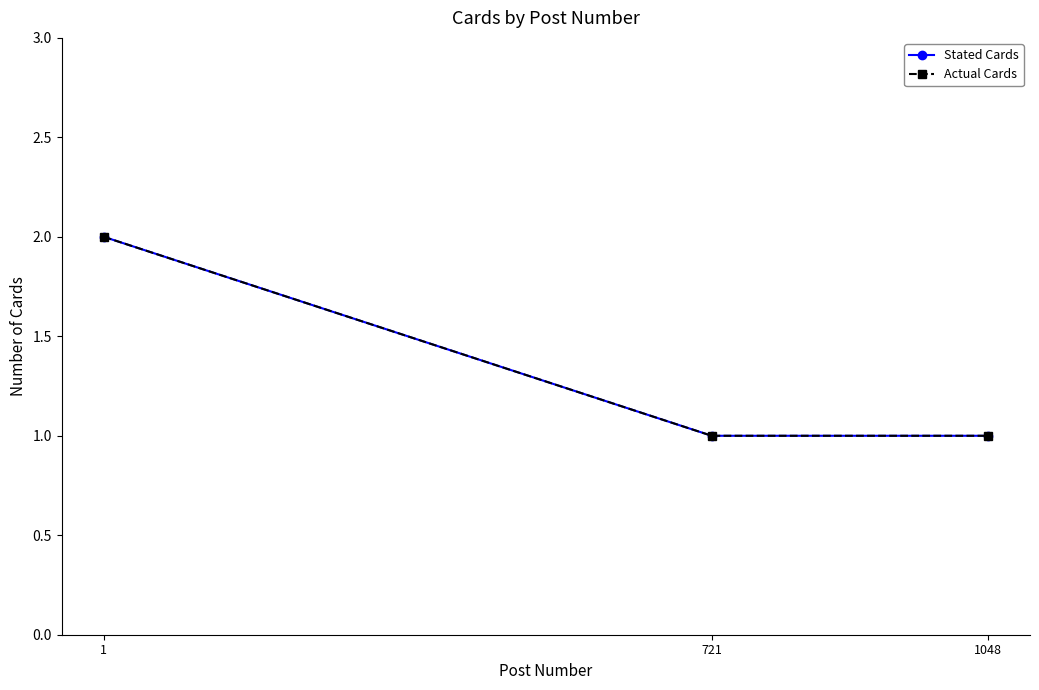

Reading left to right, list all the values displayed in this chart.

Stated Cards: 1=2	721=1	1048=1
Actual Cards: 1=2	721=1	1048=1